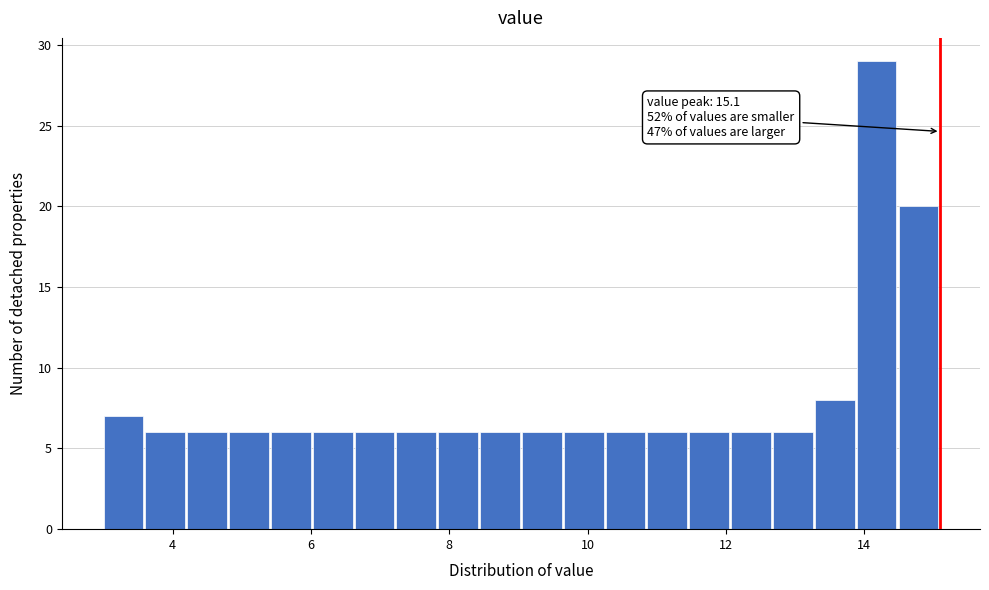

Around what value on the x-axis is the tallest bar? Give the approximate position of its centre, as read against the axis.

14.2